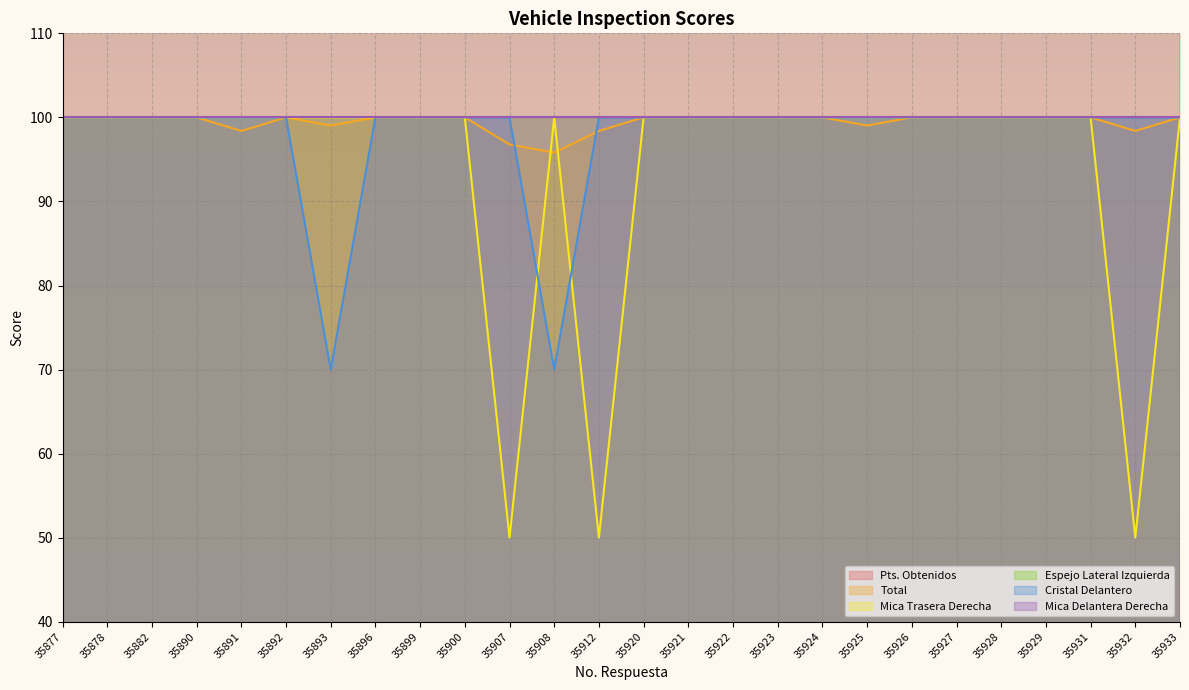

What is the average value of the Mica Trasera Derecha series?

94.2